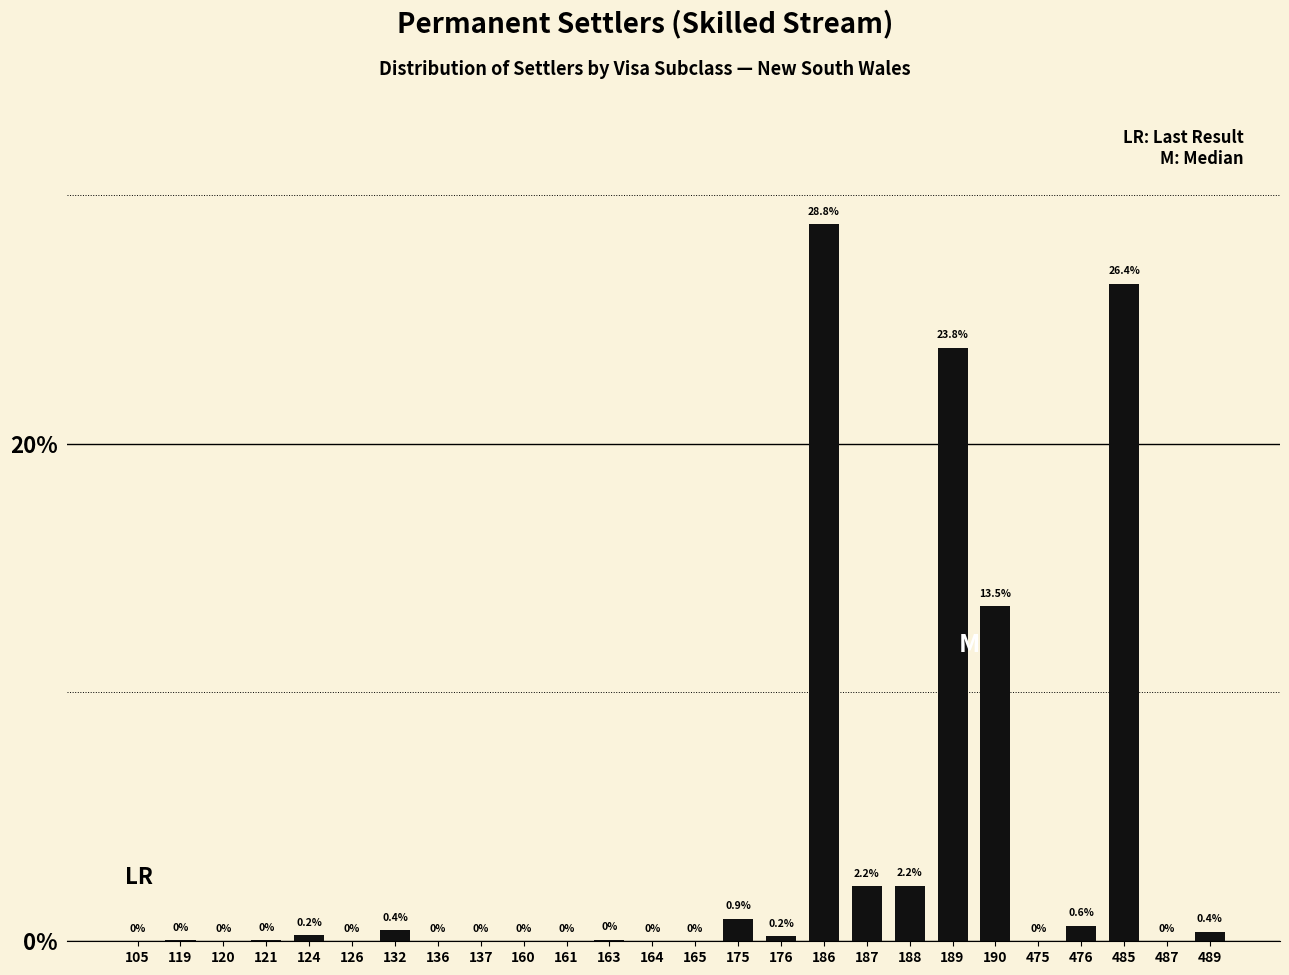

Between 132 and 186, which is larger?

186